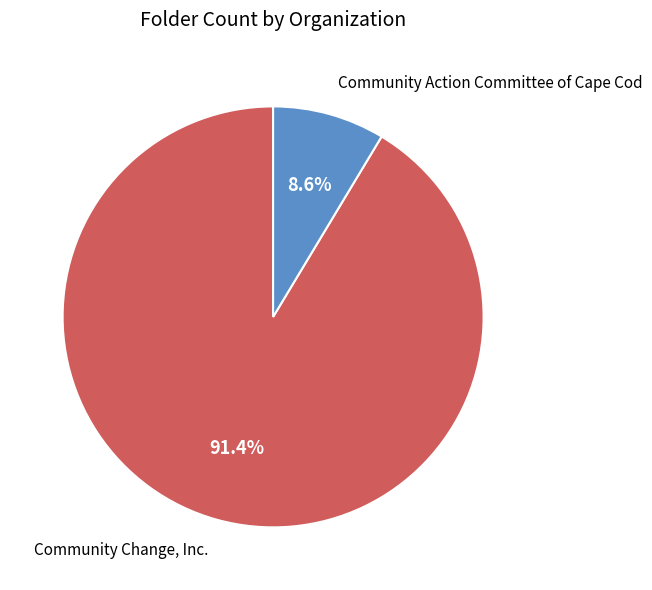

To the nearest percent, what is the combined percentage of Community Action Committee of Cape Cod and Community Change, Inc.?

100%